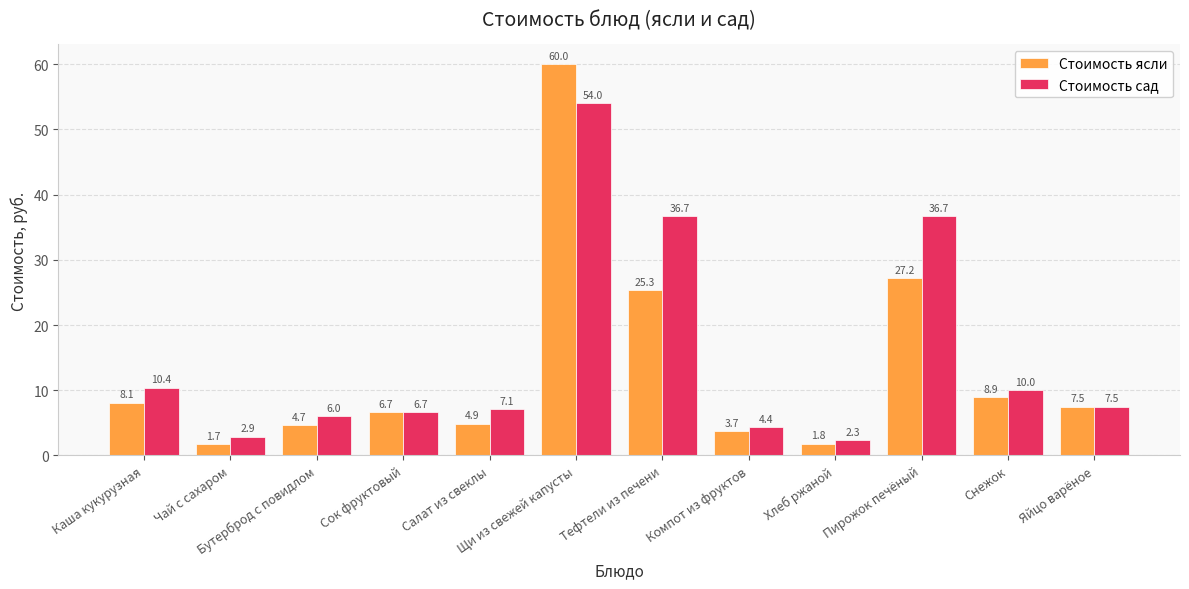

What is the average value of the Стоимость сад series?

15.4